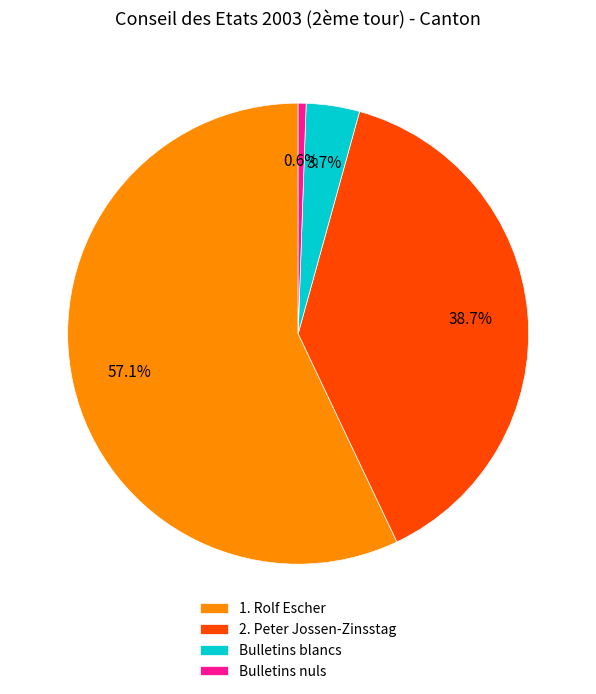

To the nearest percent, what is the difference between the 1. Rolf Escher and Bulletins nuls slice percentages?

56%